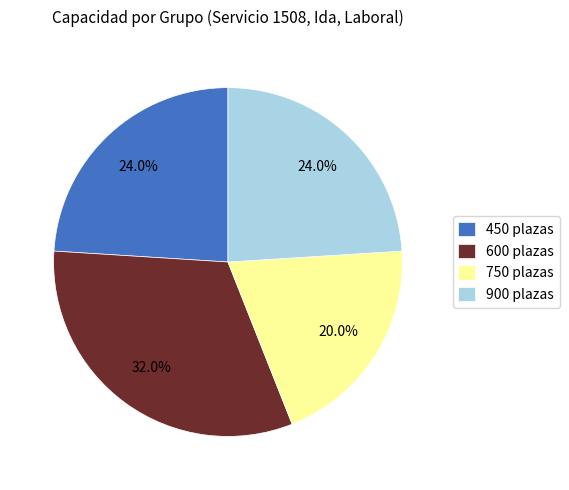

Which has a higher value, 600 plazas or 450 plazas?

600 plazas